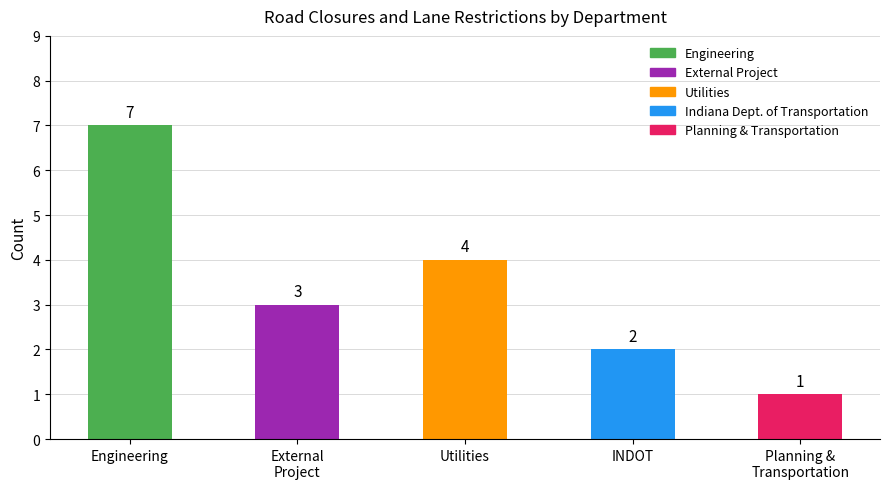

How many bars are there in total?

5